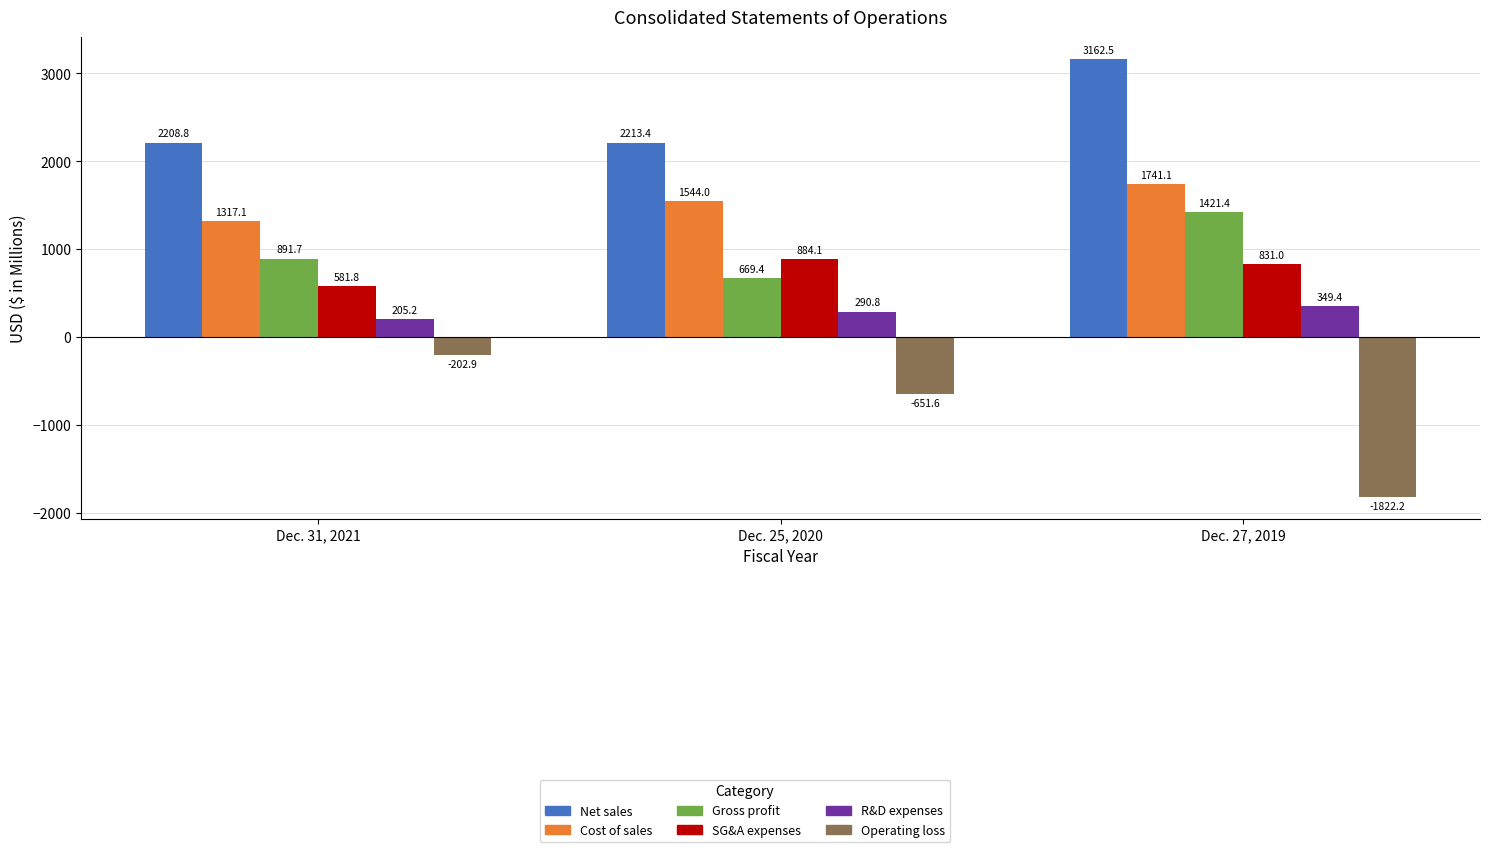

What is the difference between the R&D expenses values at Dec. 27, 2019 and Dec. 25, 2020?

58.6